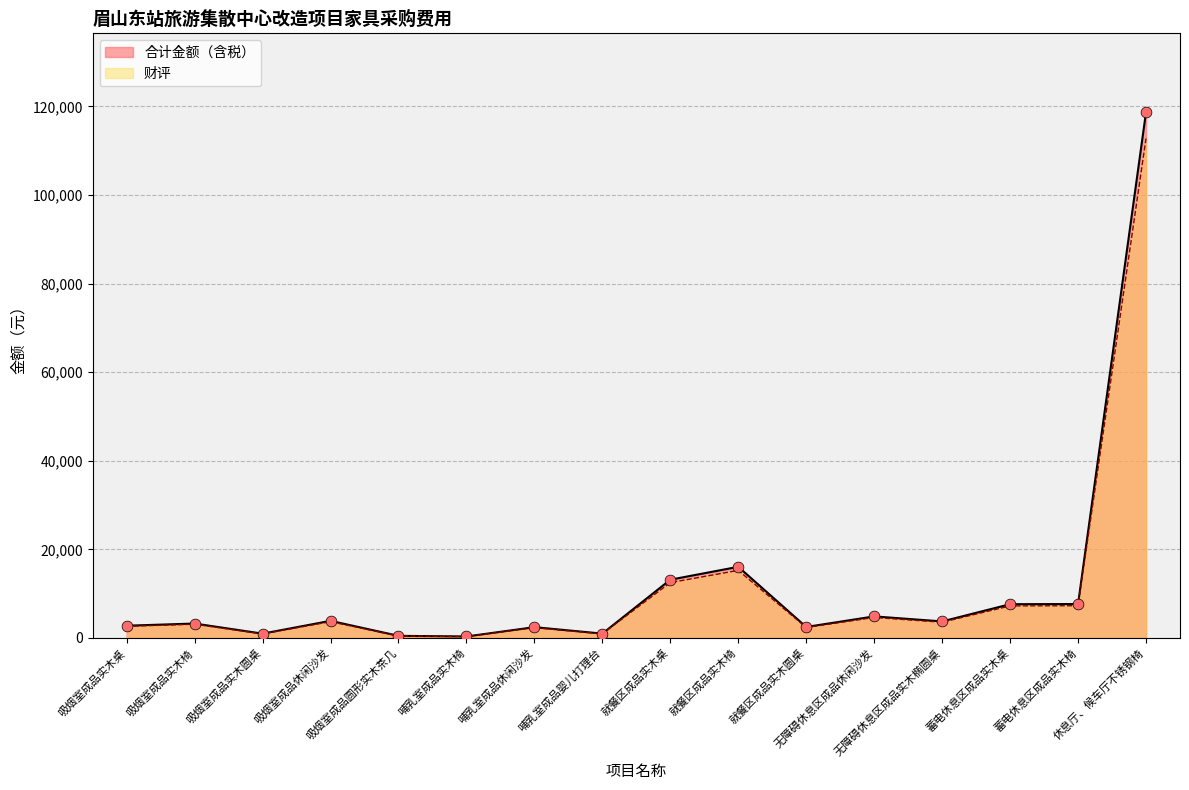

Which series has the widest spread of Y values?

合计金额（含税）